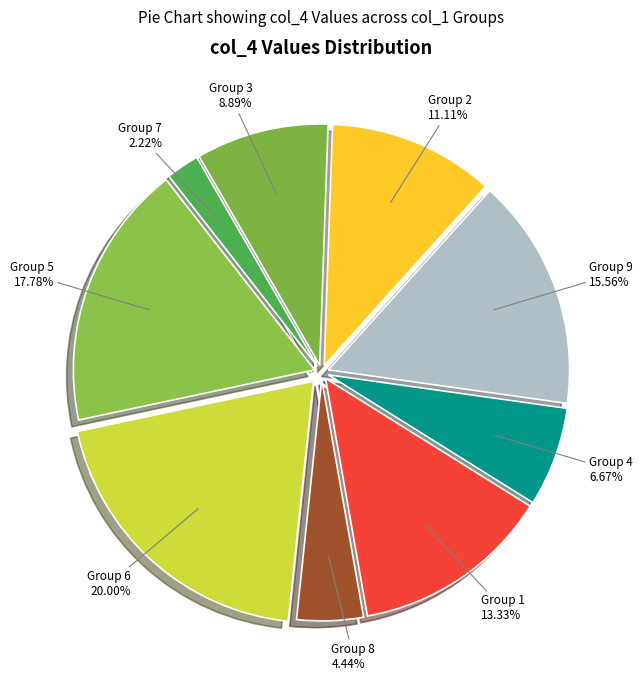

Which slice is the smallest?

Group 7